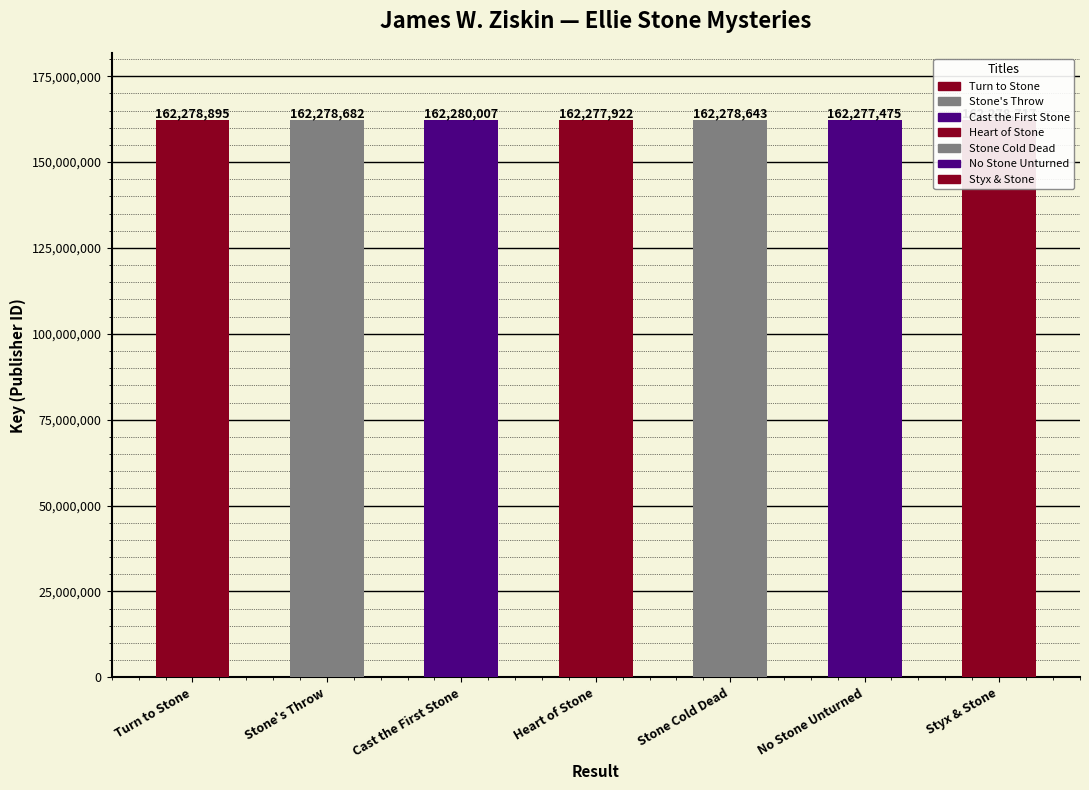

Does the chart contain any negative values?

No